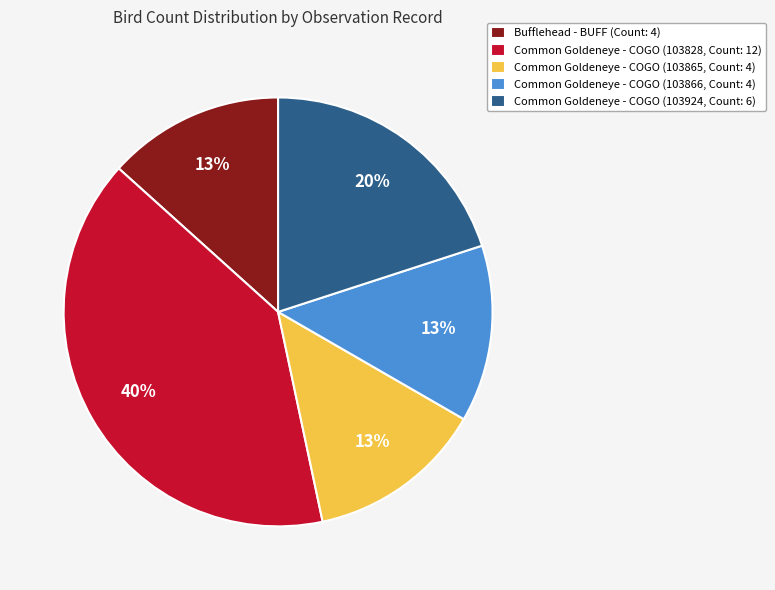

Combined, do Common Goldeneye - COGO (103866, Count: 4) and Common Goldeneye - COGO (103865, Count: 4) account for over 50%?

No